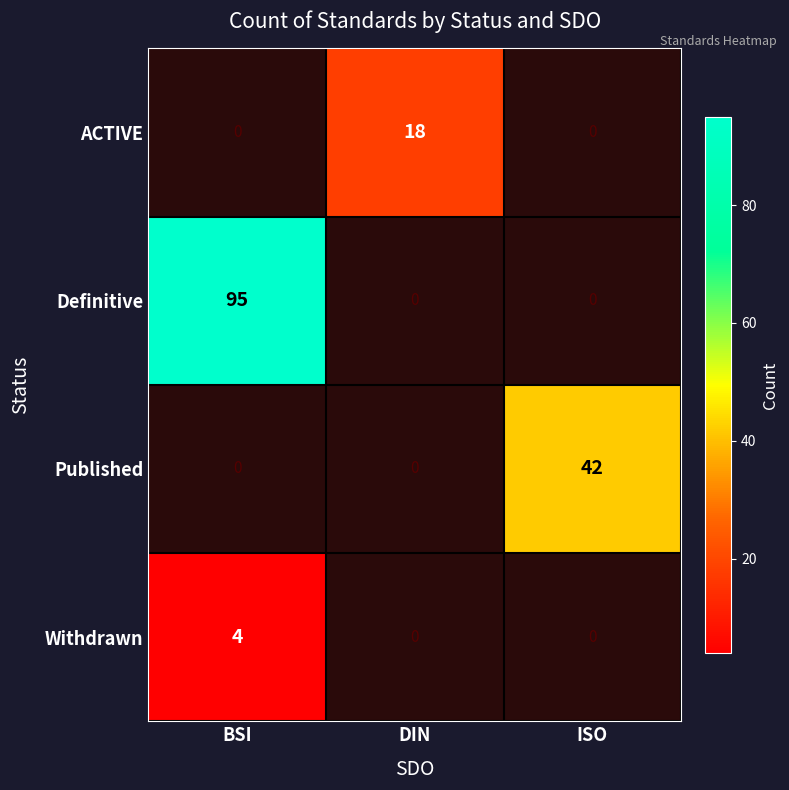

How many data points does each series have?

3